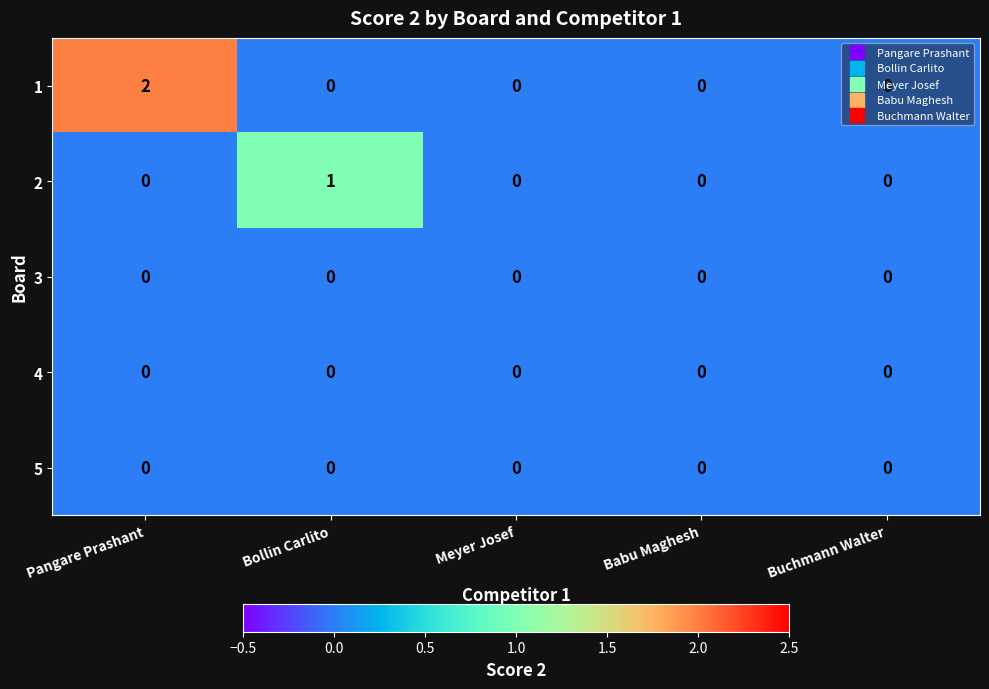

How many series are shown in this chart?

5